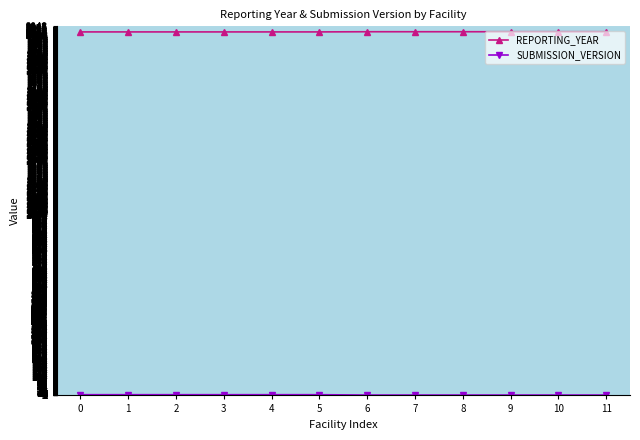

What is the sum of all REPORTING_YEAR values?

24210